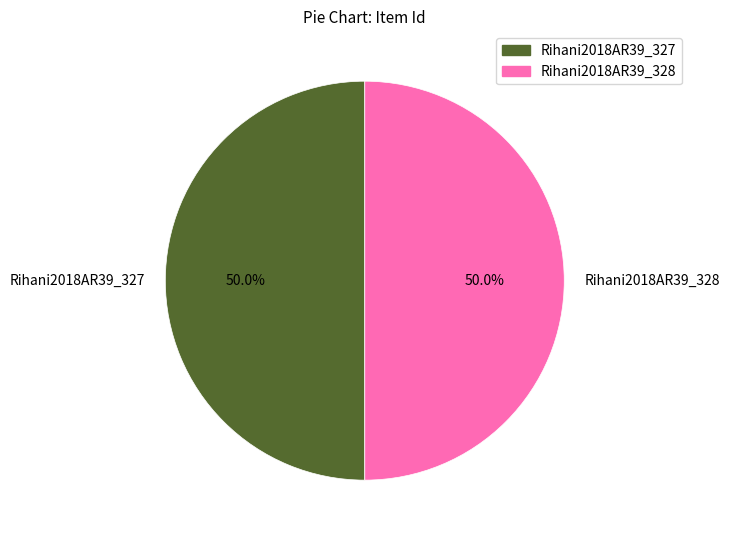

How many segments does this pie chart have?

2